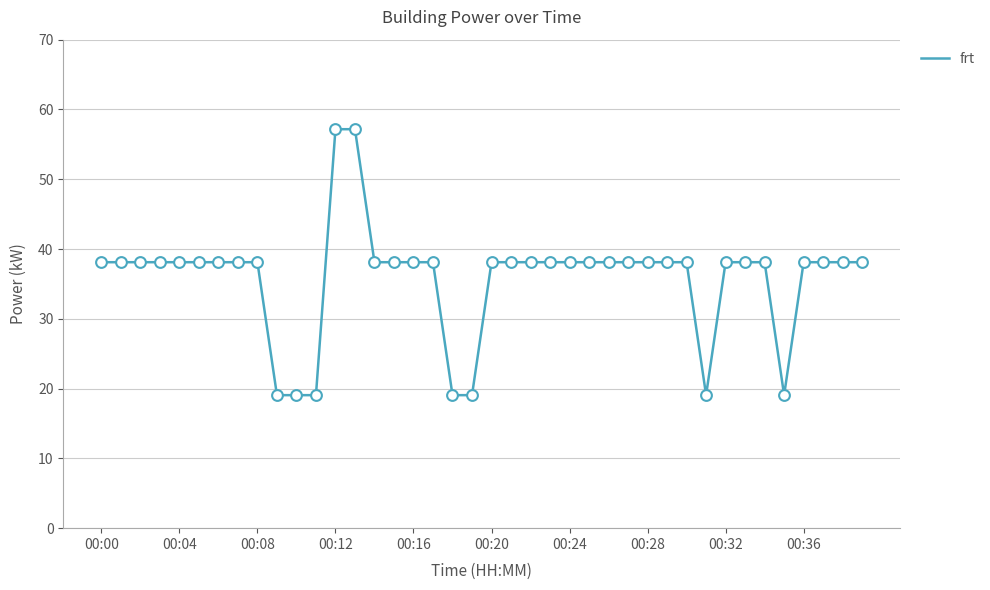

What is the difference between the maximum and minimum values?

38.1